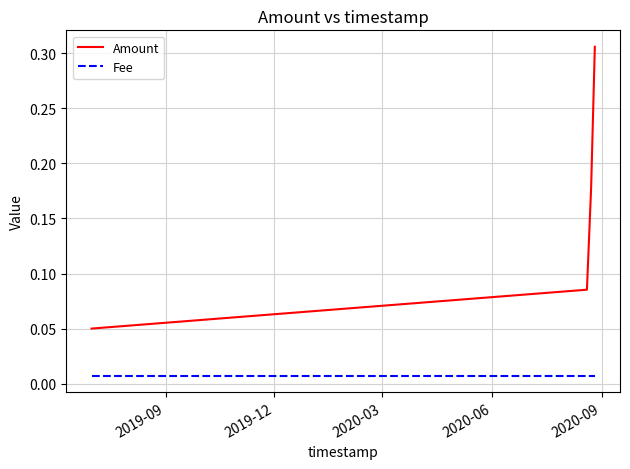

What are all the series names shown in the legend?

Amount, Fee